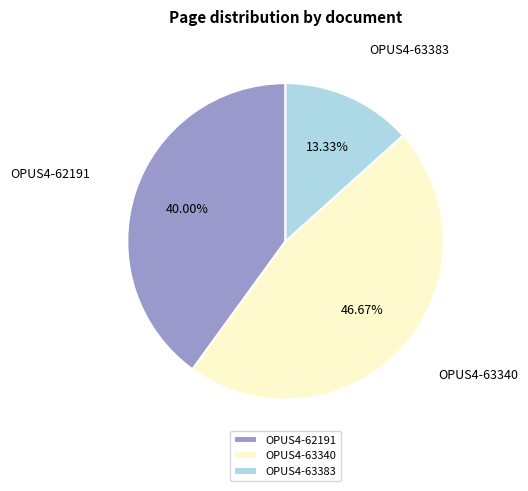

True or false: OPUS4-63383 accounts for 1% of the total.

False